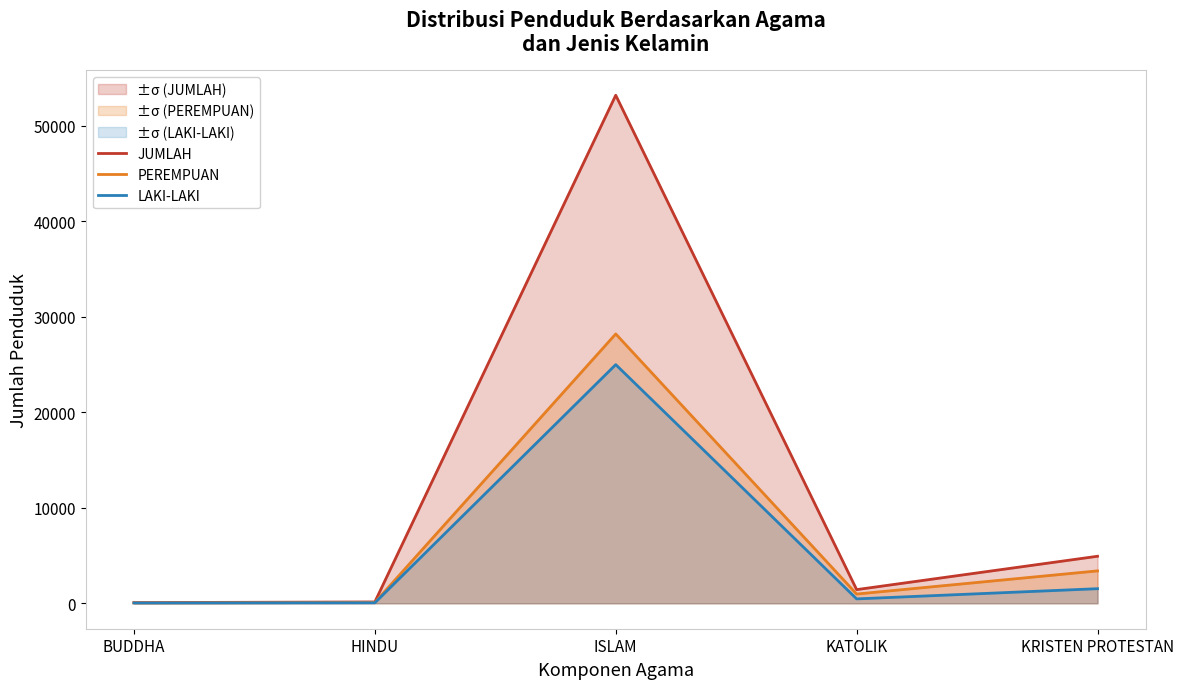

What is the spread (max minus min) of values at HINDU?

91